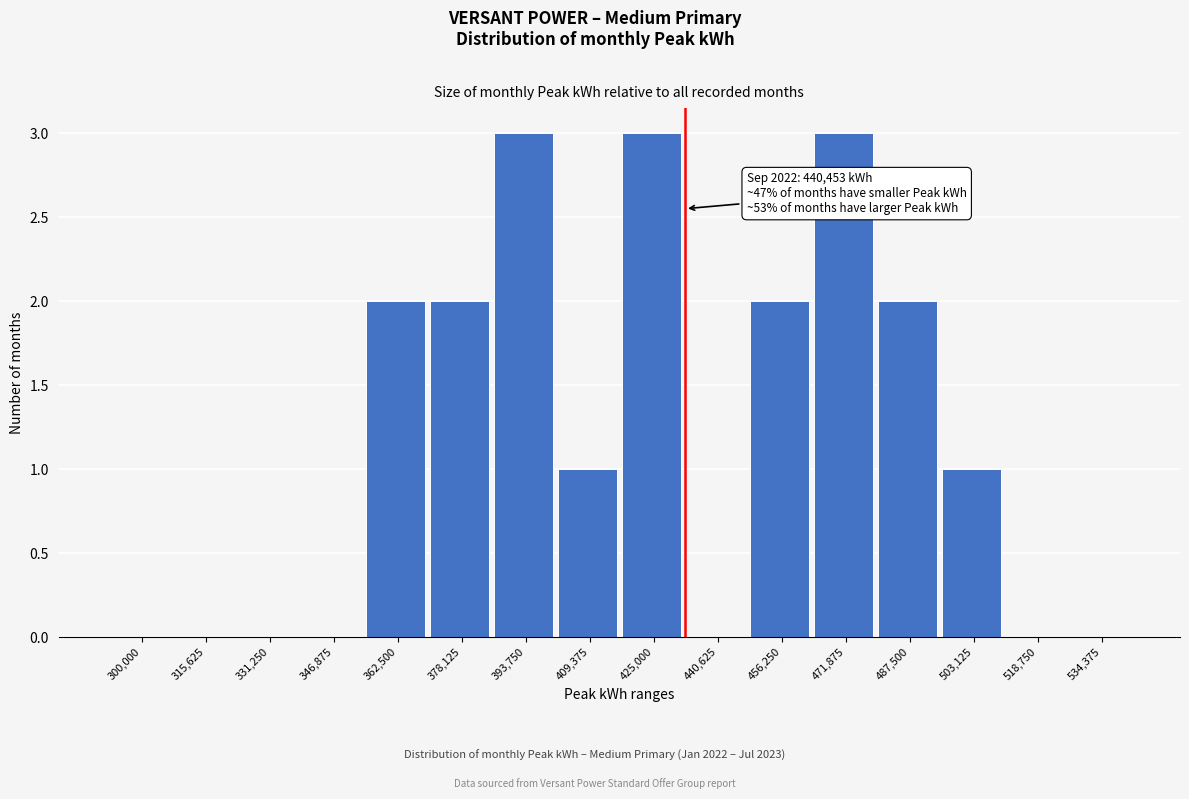

Reading right to left, extract all data points from this chart.

534,375=0	518,750=0	503,125=1	487,500=2	471,875=3	456,250=2	440,625=0	425,000=3	409,375=1	393,750=3	378,125=2	362,500=2	346,875=0	331,250=0	315,625=0	300,000=0